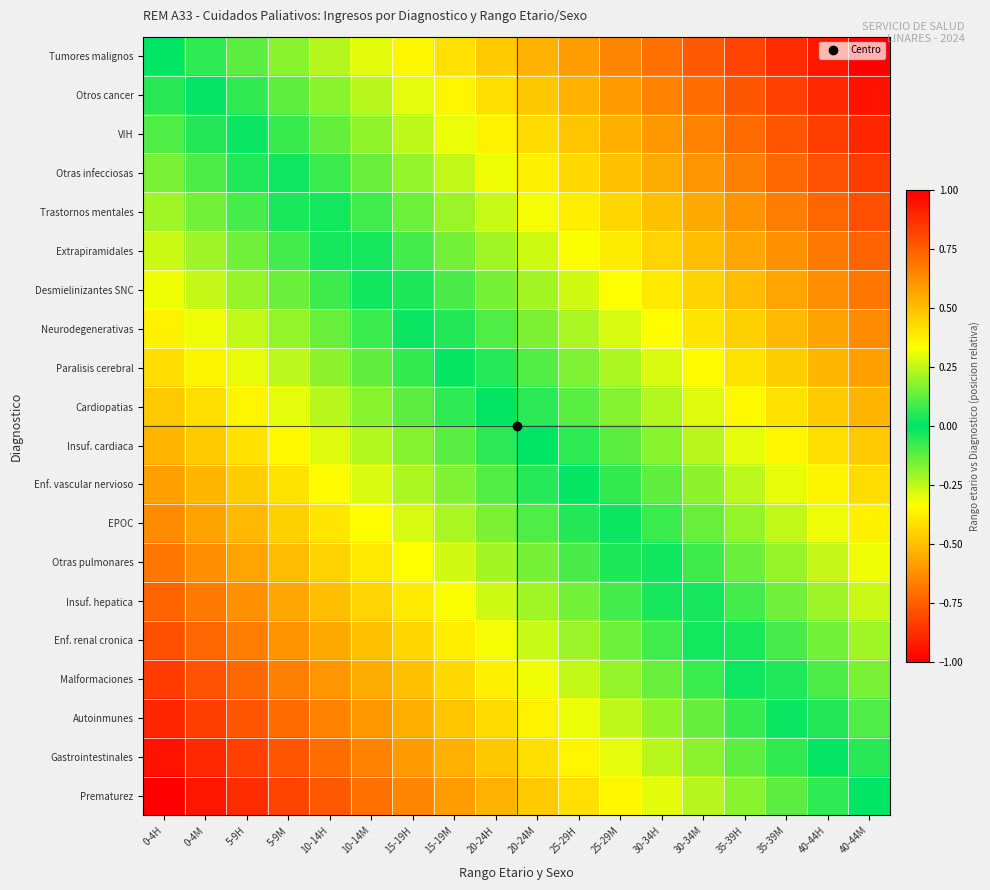

Which series has the largest range (max minus min)?

Tumores malignos